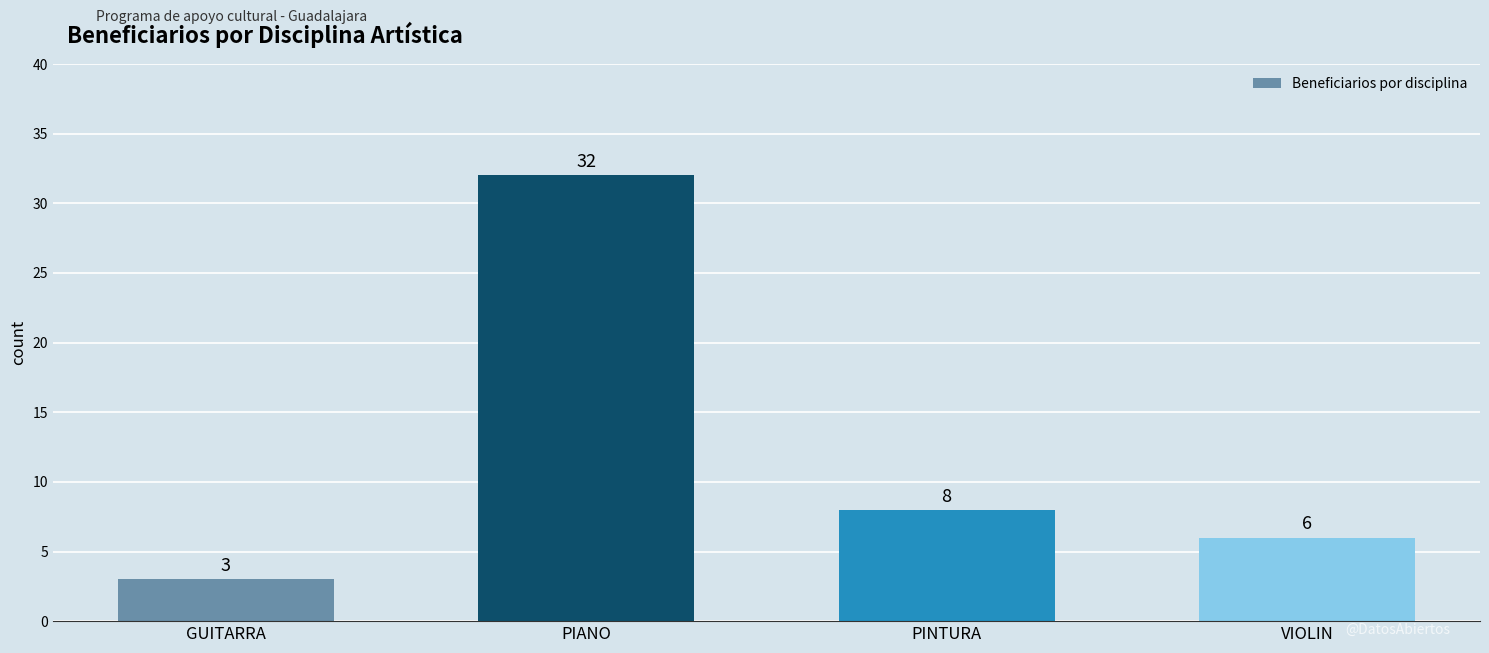

Is it true that the value at GUITARRA is 5?

False